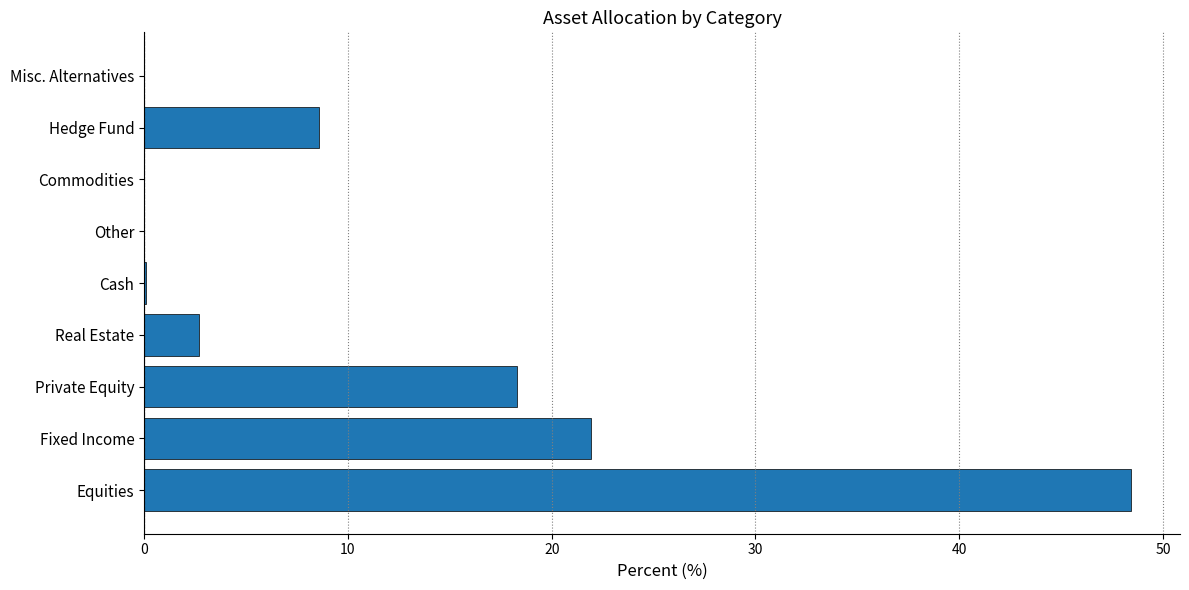

Is it true that the value at Equities is 17.9?

False